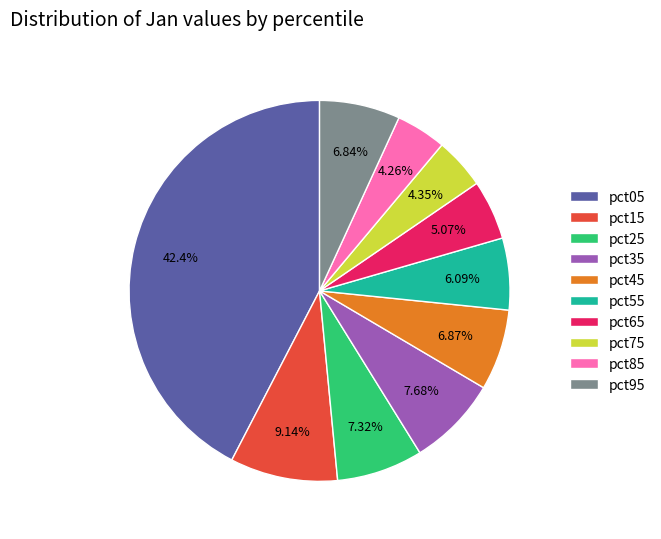

True or false: pct75 accounts for 4% of the total.

True